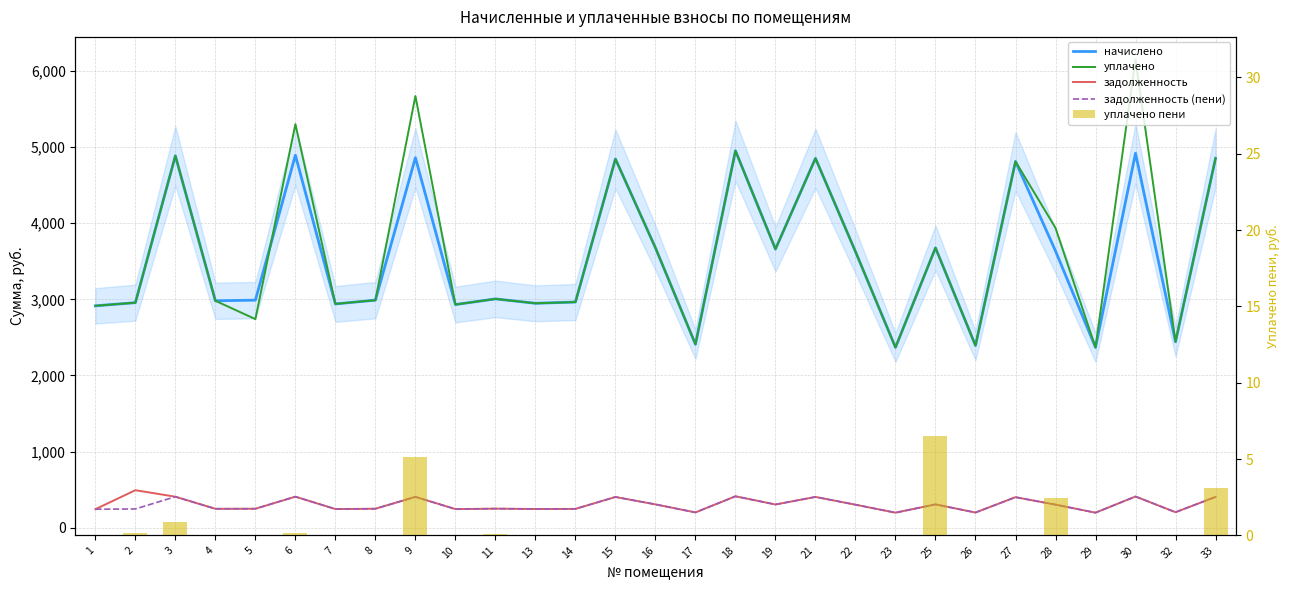

Which series has the largest total across all categories?

уплачено